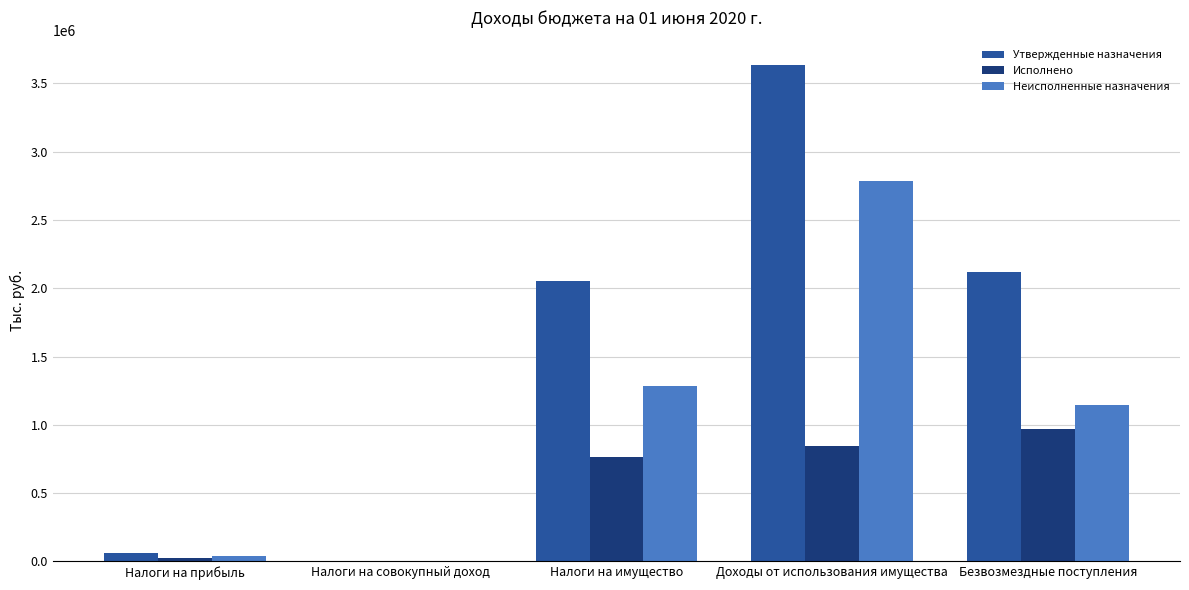

What is the total value across all series at Безвозмездные поступления?

4233362.0